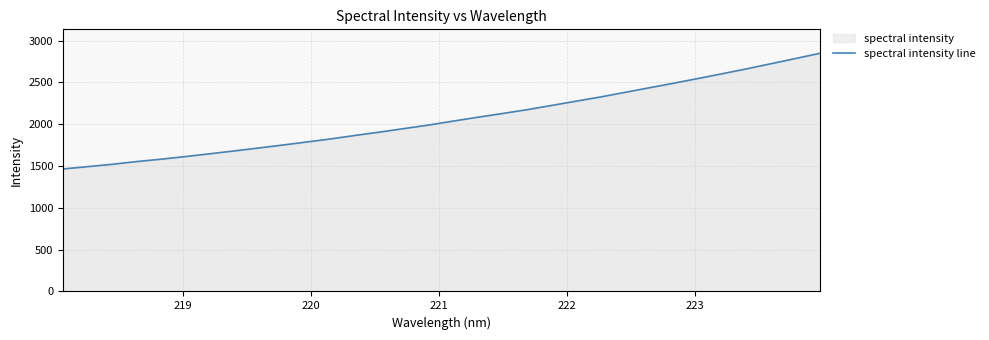

What is the minimum value shown in the chart?

1465.2